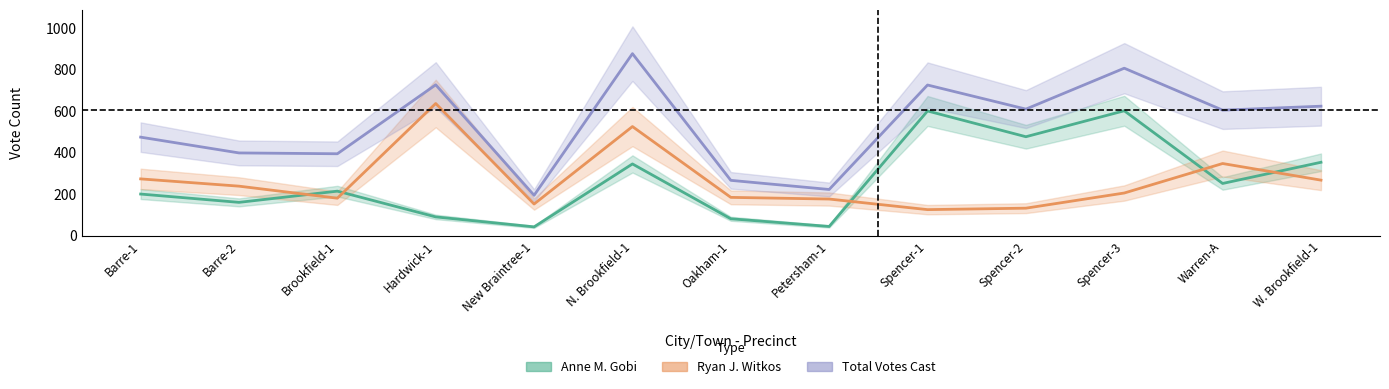

Where is the first local minimum for Ryan J. Witkos?

Brookfield-1